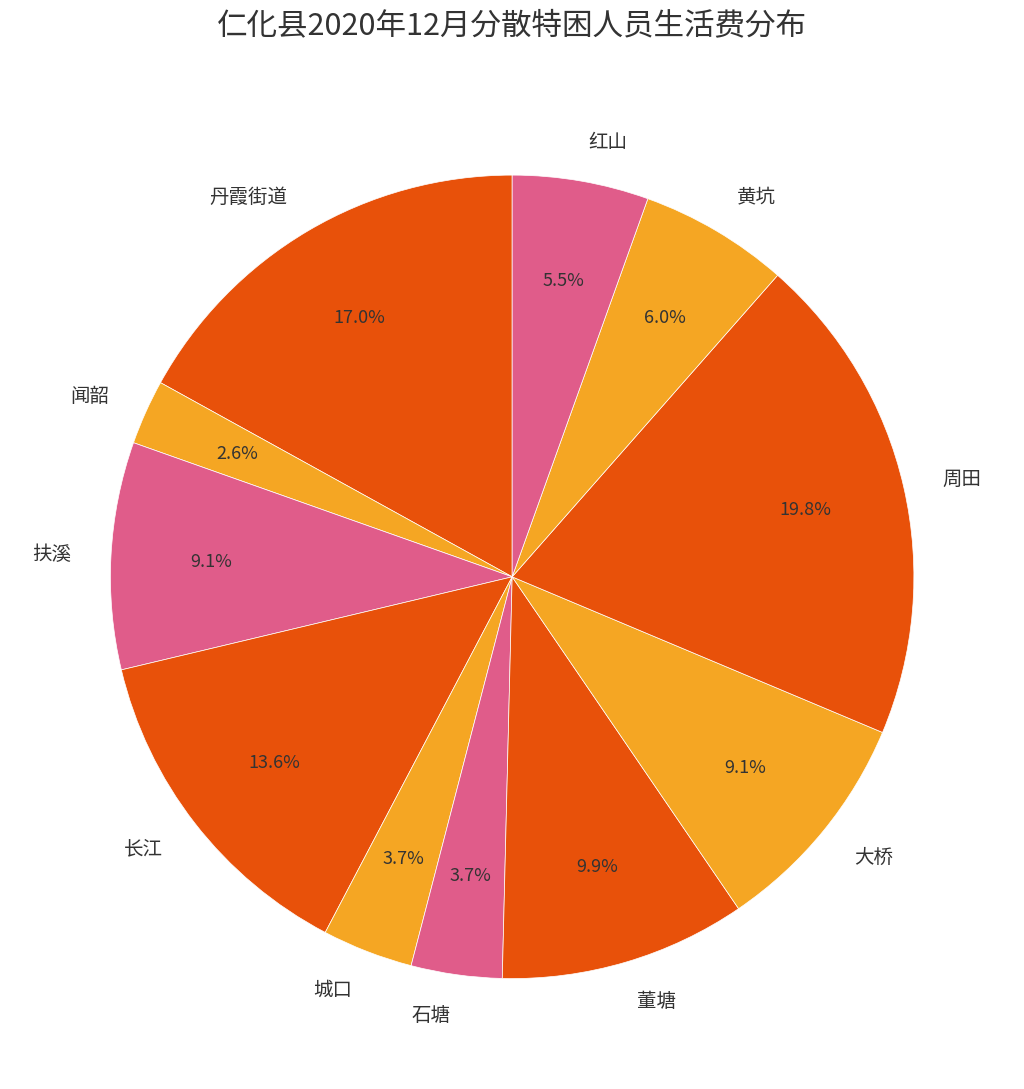

To the nearest percent, what portion does 闻韶 represent?

3%